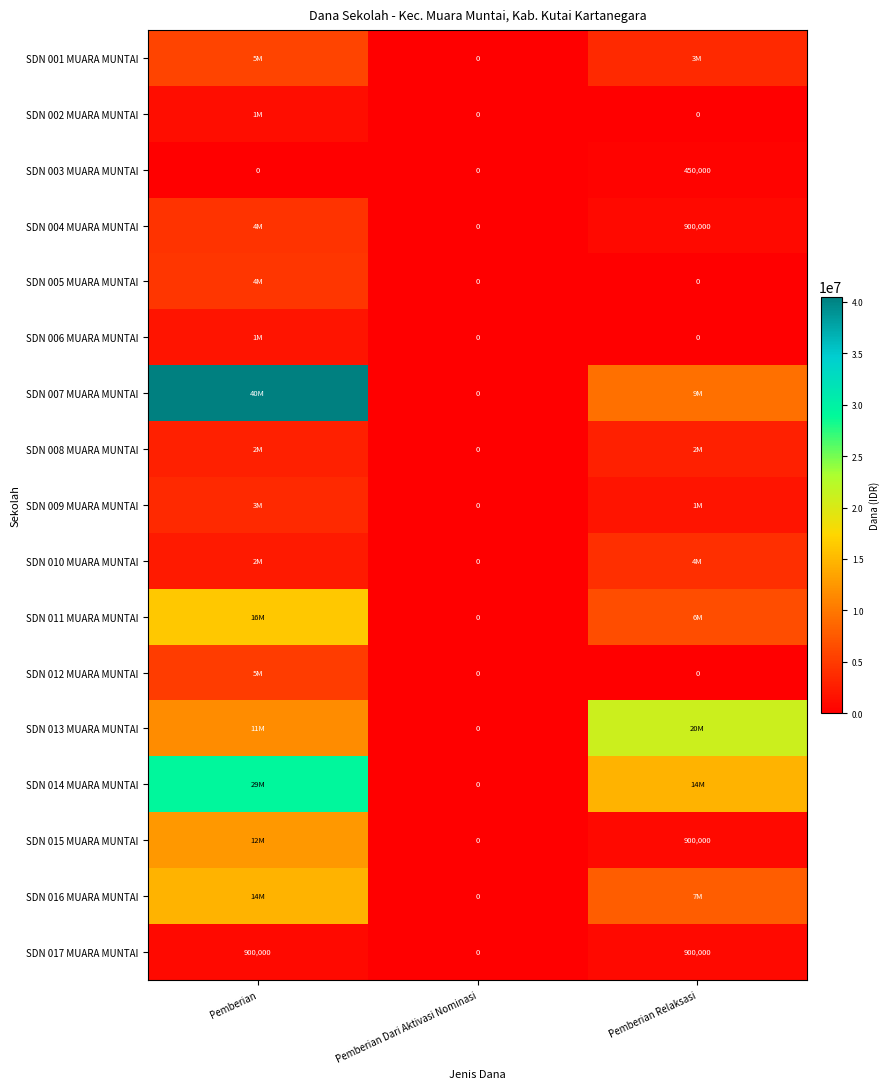

What is the sum of the SDN 017 MUARA MUNTAI values at Pemberian Dari Aktivasi Nominasi and Pemberian?

900000